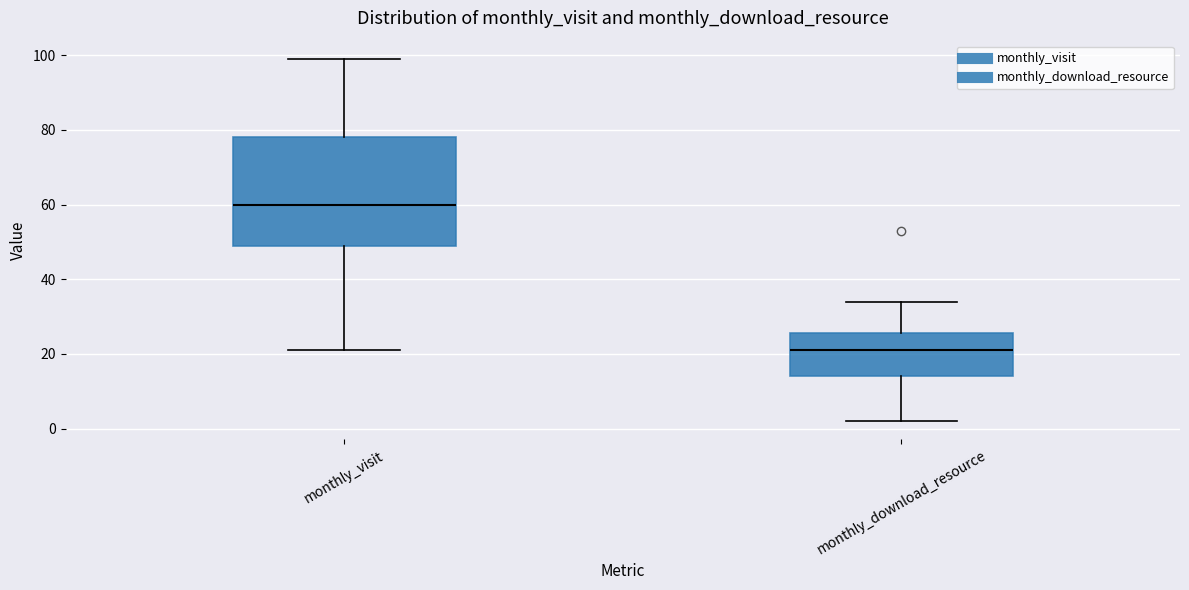

Where does the lower whisker of the box for monthly_visit end on the y-axis? The values are not printed on the chart, so give them approximately, as read against the axis.

22